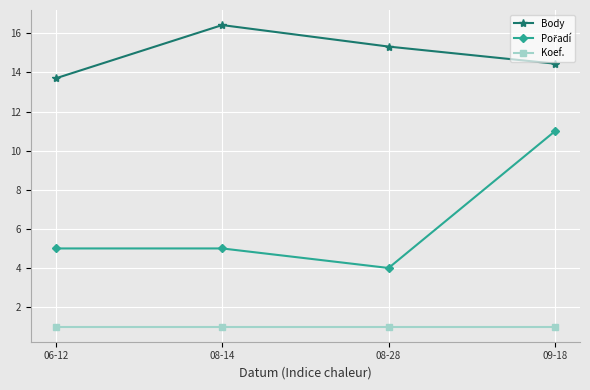

List the labels in order of Body value, largest first.

08-14, 08-28, 09-18, 06-12